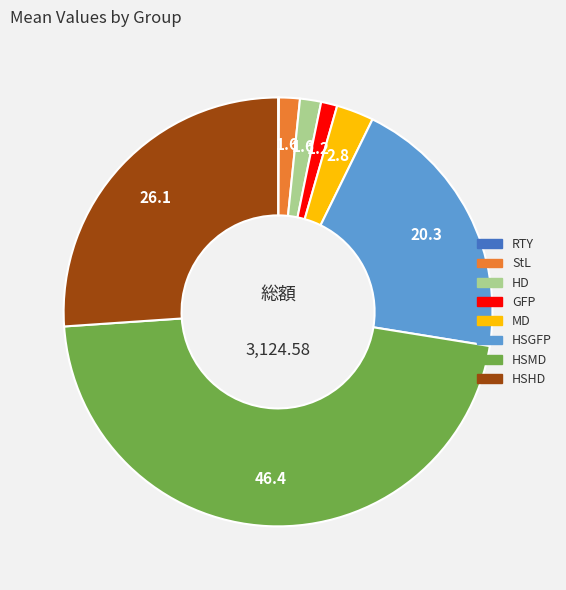

Combined, do StL and HSGFP account for over 50%?

No